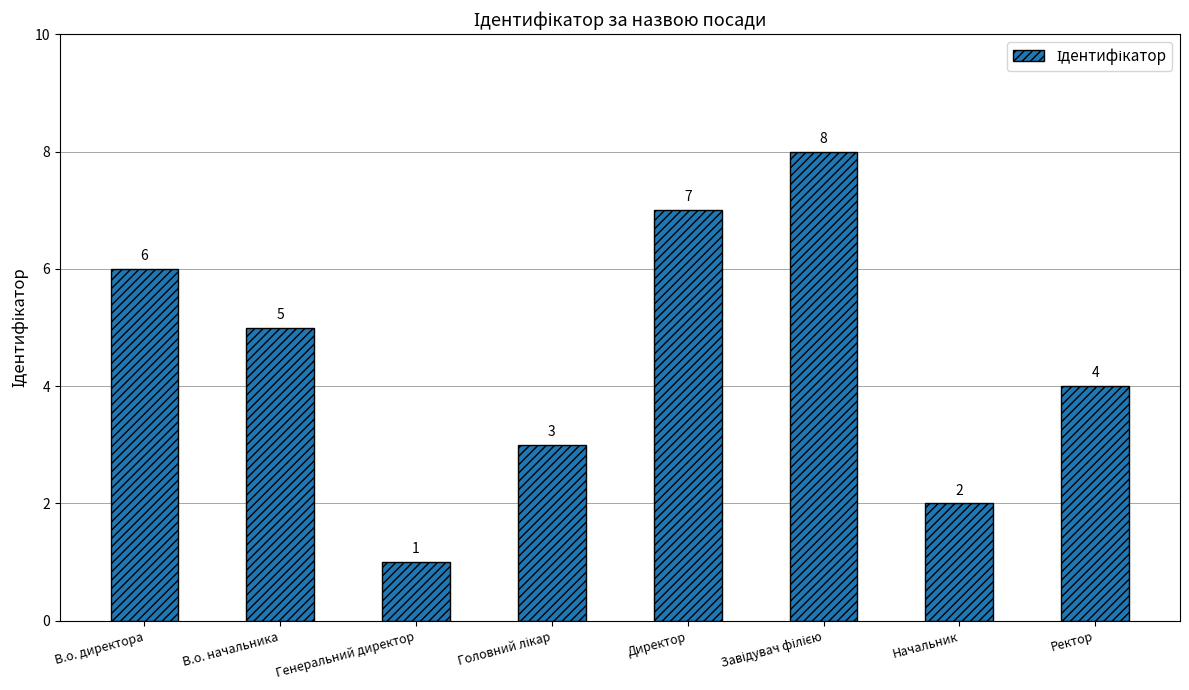

Reading left to right, extract all data points from this chart.

6	5	1	3	7	8	2	4